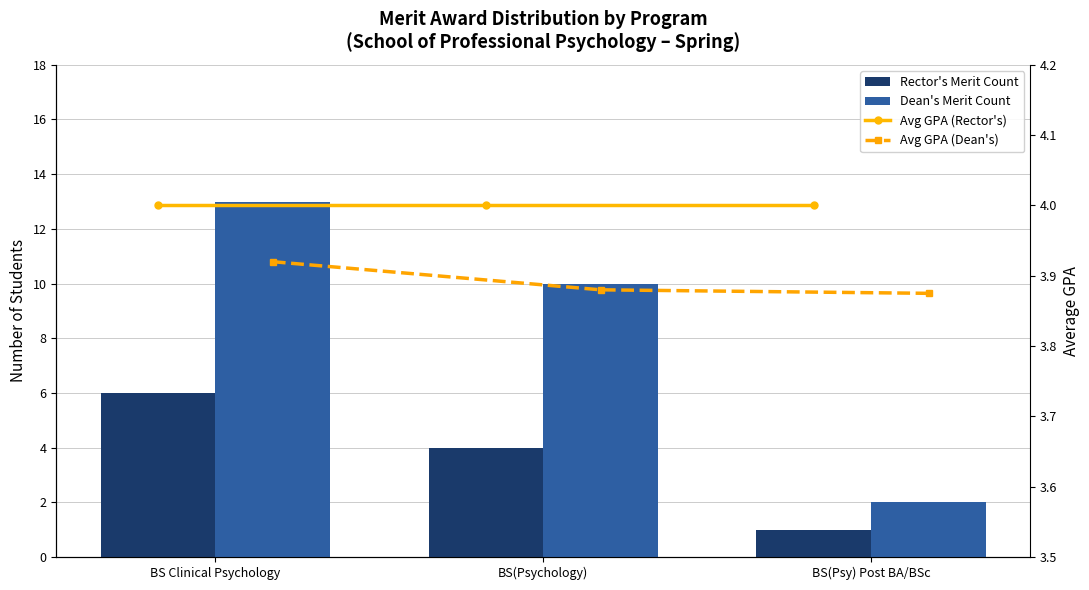

What is the maximum value shown in the chart?

13.0